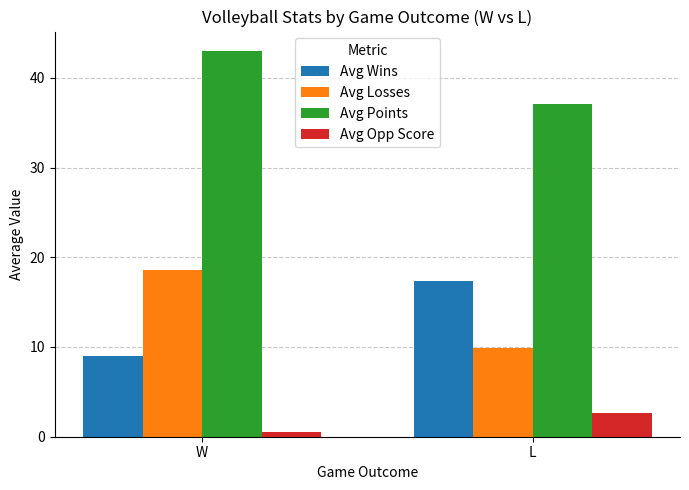

Reading left to right, transcribe all the data shown in this chart.

Avg Wins: W=9.0	L=17.4
Avg Losses: W=18.6	L=9.9
Avg Points: W=43.0	L=37.1
Avg Opp Score: W=0.5	L=2.6